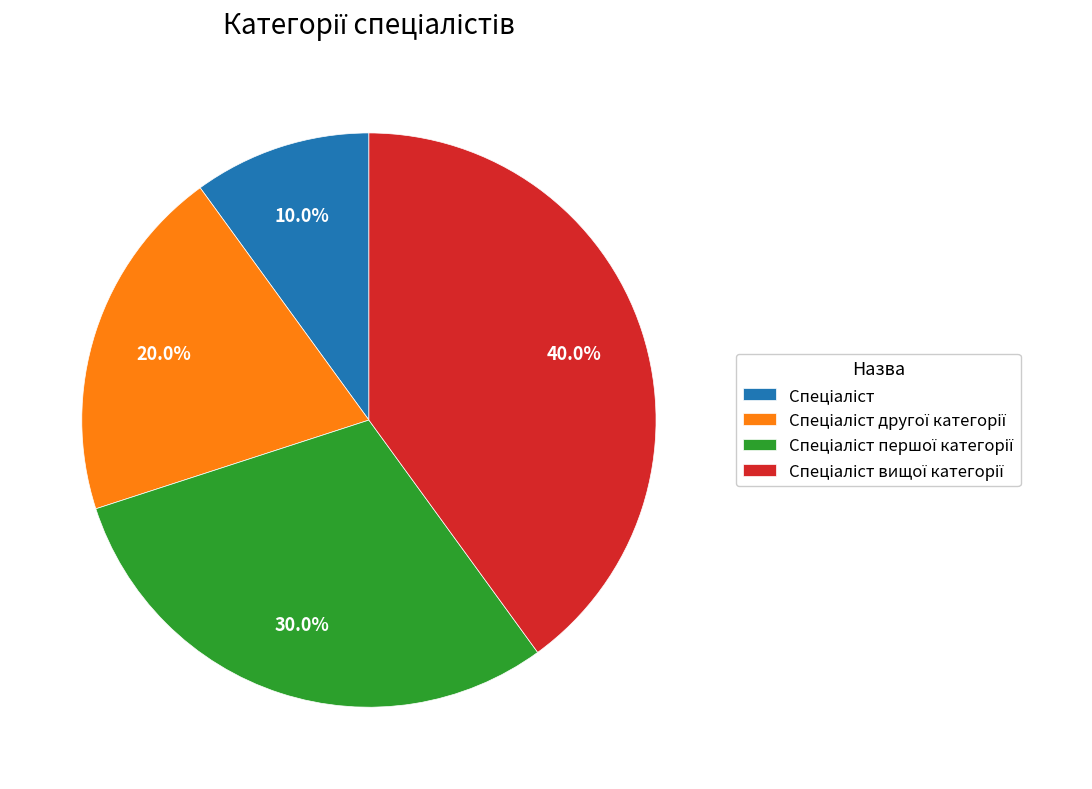

Does any single category account for the majority?

No